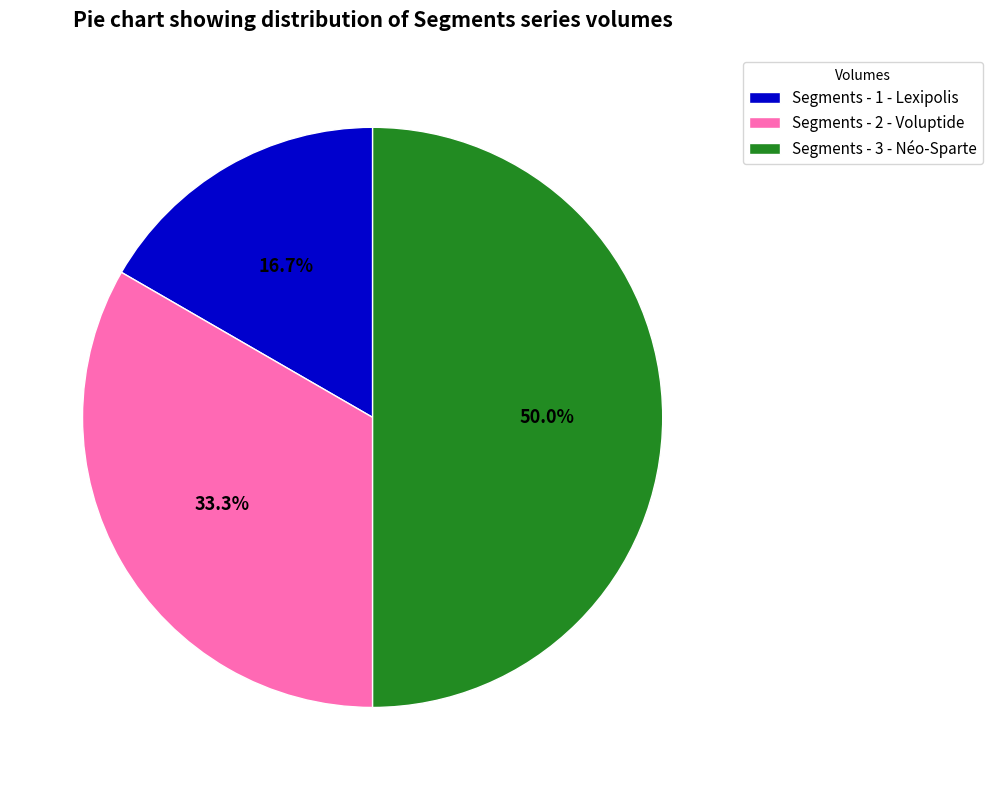

What is the ratio of the value at Segments - 3 - Néo-Sparte to the value at Segments - 2 - Voluptide?

1.5